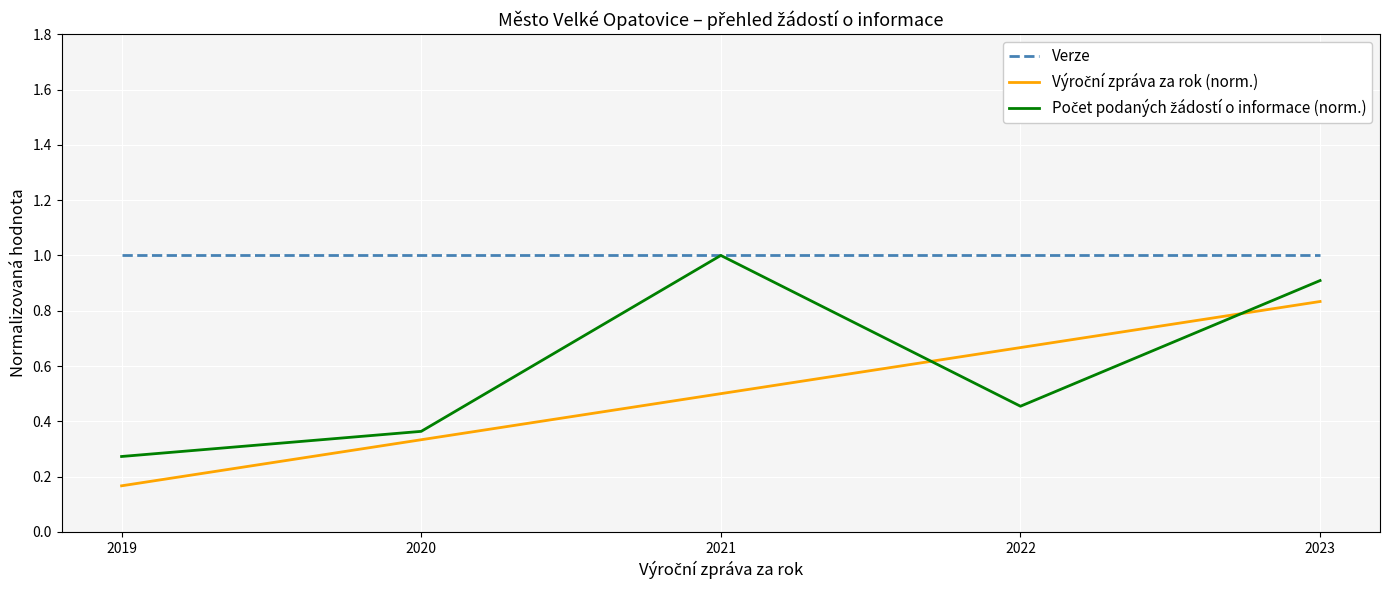

What is the greatest value displayed?

1.0